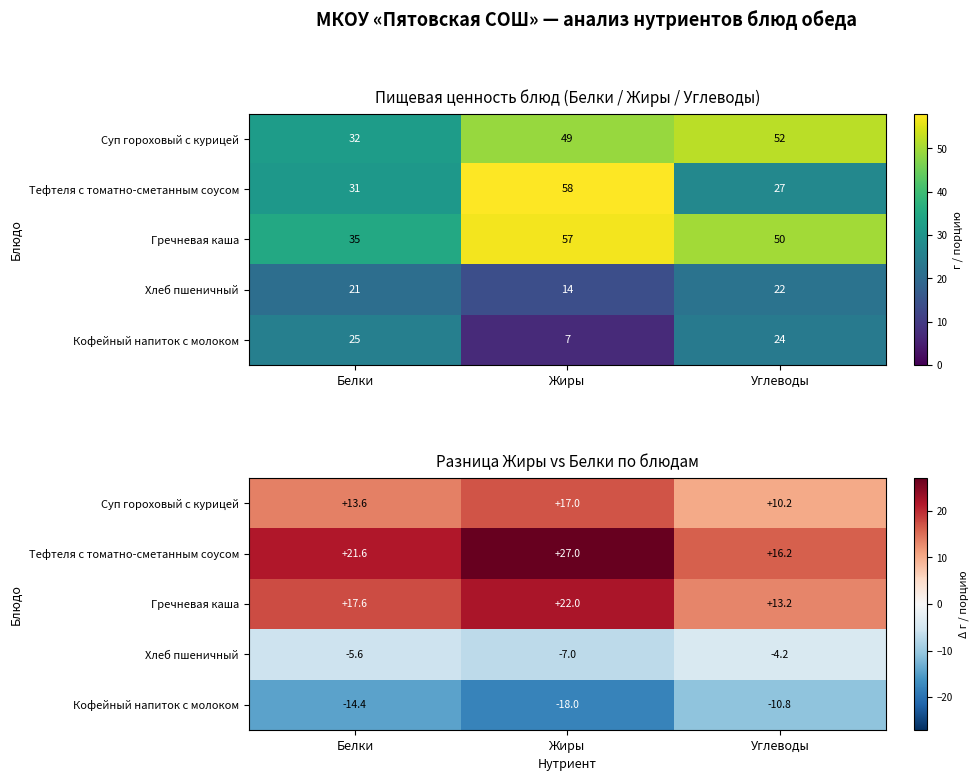

Is the value of Гречневая каша at Углеводы greater than the value of Кофейный напиток с молоком at Жиры?

Yes